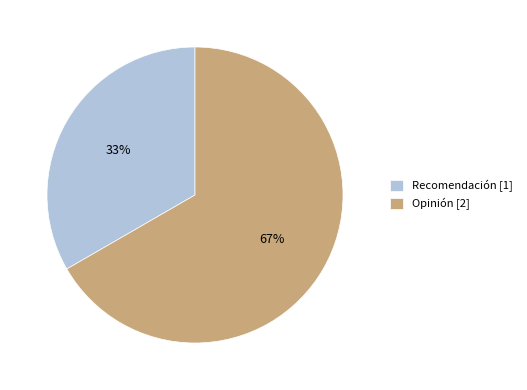

Is it true that Recomendación is 33% of the pie?

True